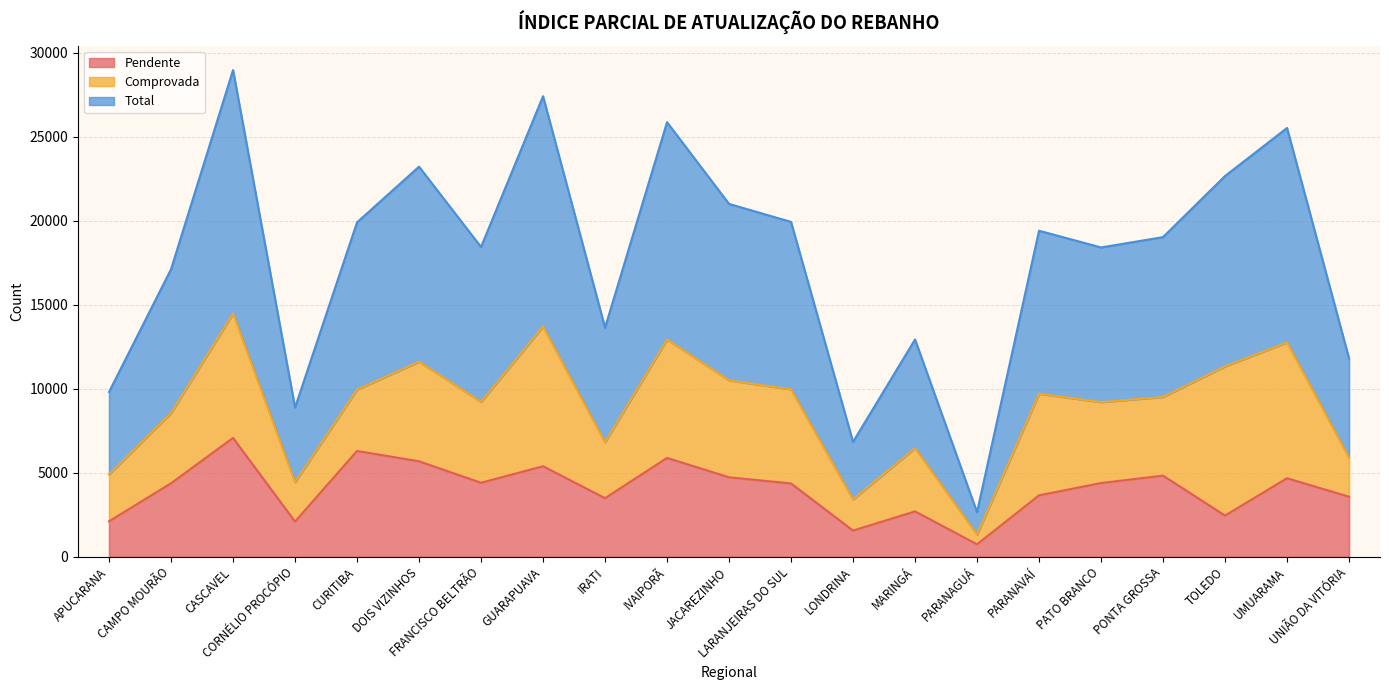

In Pendente, how many points are lower than both neighbors (excluding endpoints)?

6